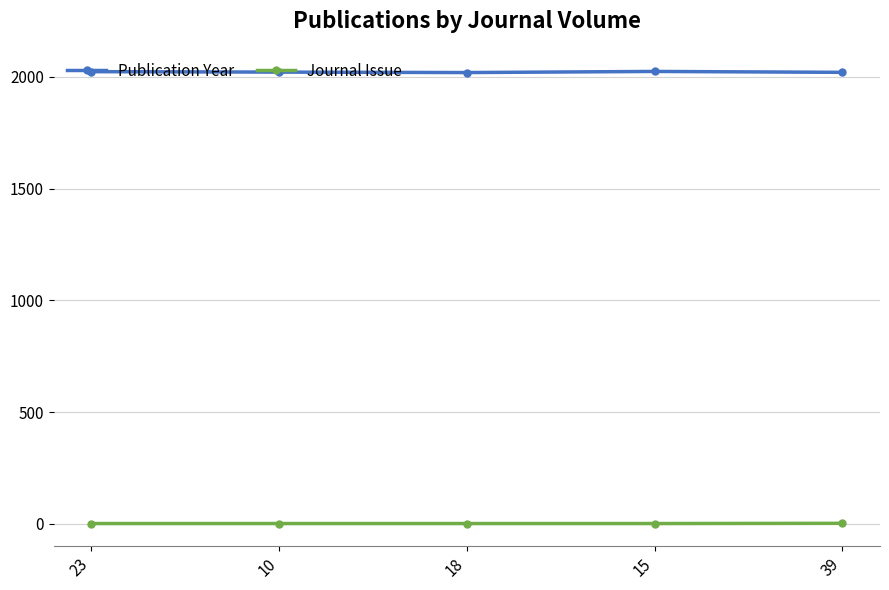

Count the Journal Issue values in the range 1 to 2.

5